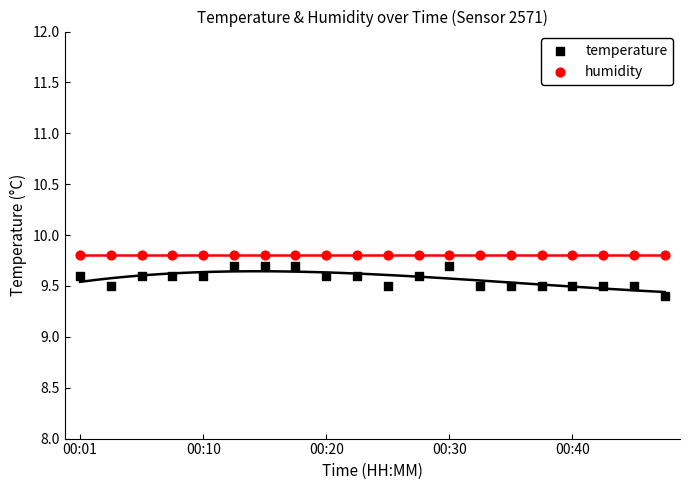

Which series contains the highest Y value?

humidity